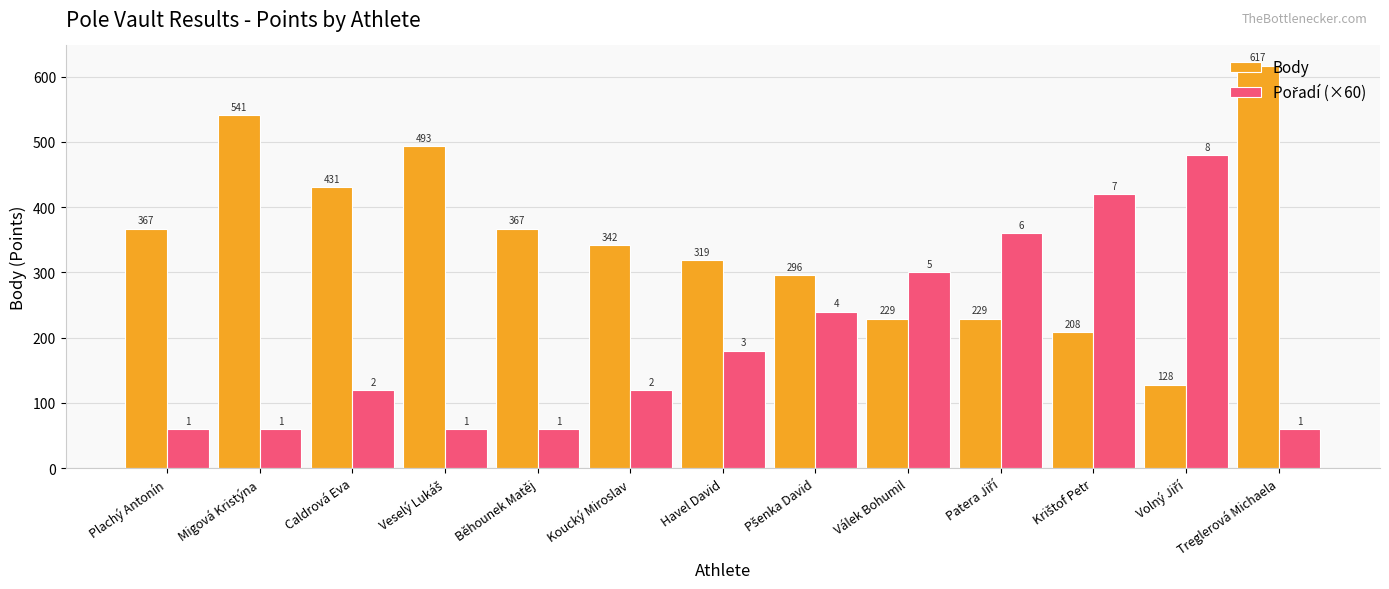

Which series changed the most between Běhounek Matěj and Treglerová Michaela?

Body